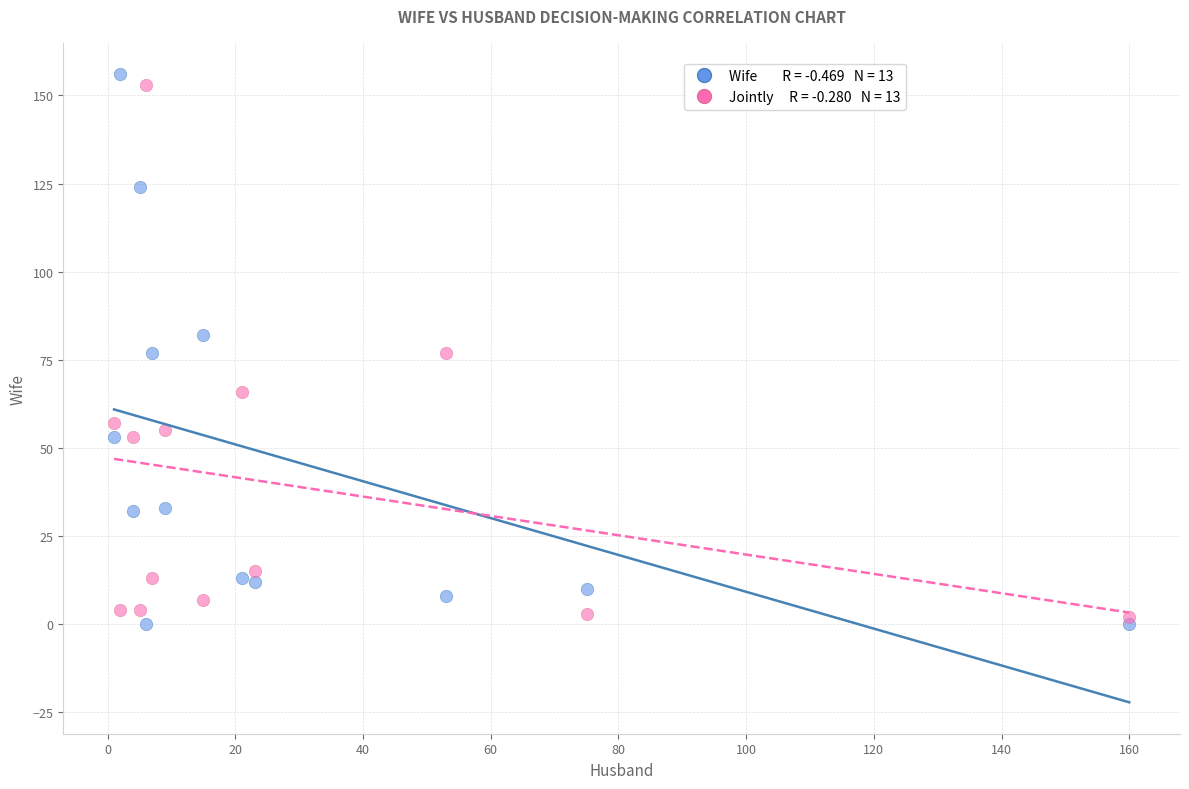

Across all data points, what is the range of Y values (max minus min)?

156